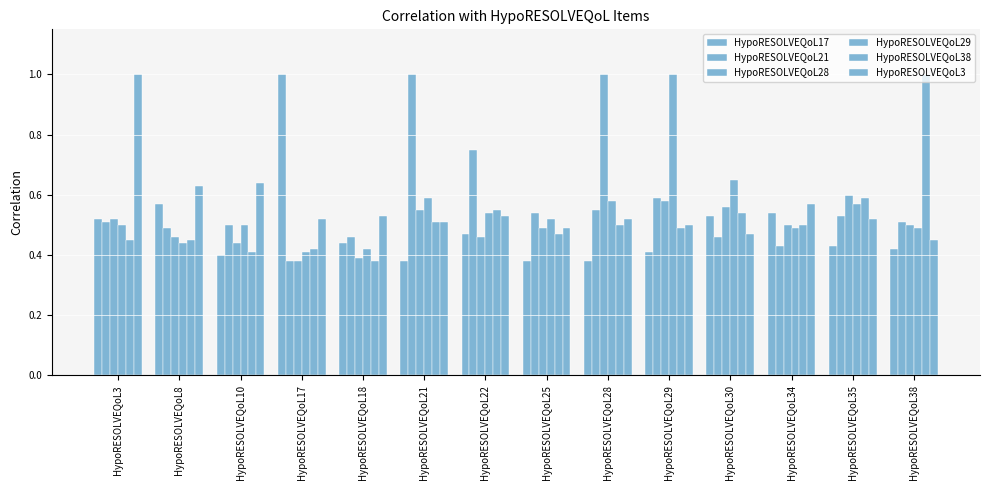

The value of HypoRESOLVEQoL21 at HypoRESOLVEQoL38 is 0.5. True or false?

True